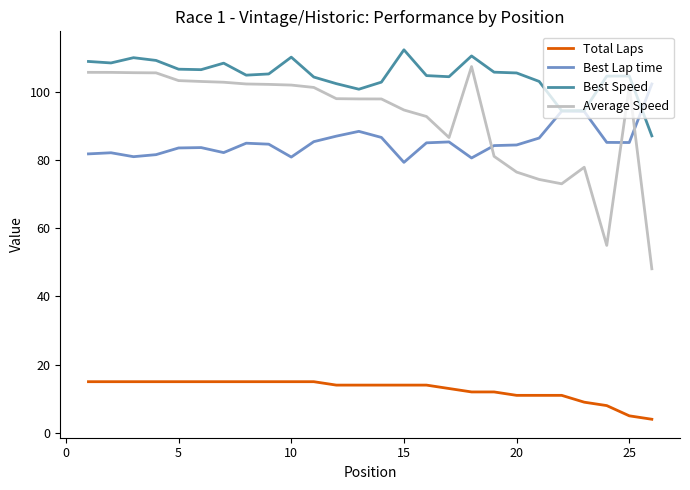

True or false: Total Laps and Best Speed intersect in this chart.

False